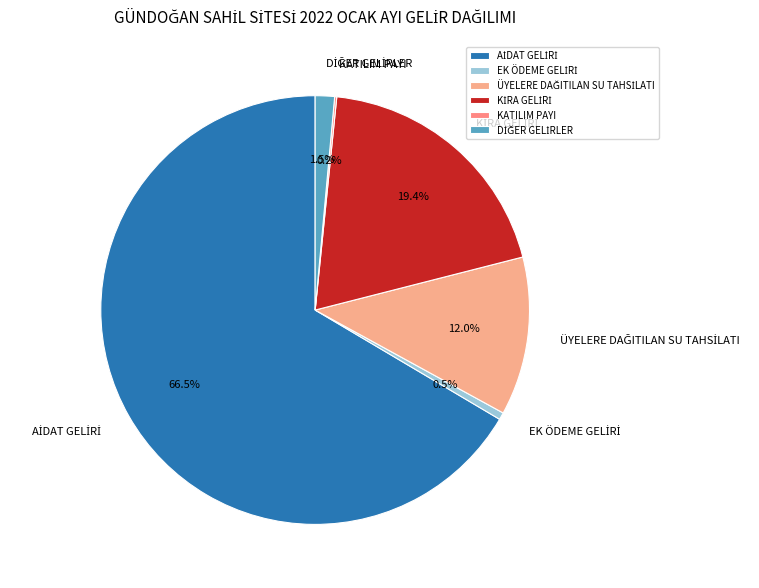

Does any single category account for the majority?

Yes